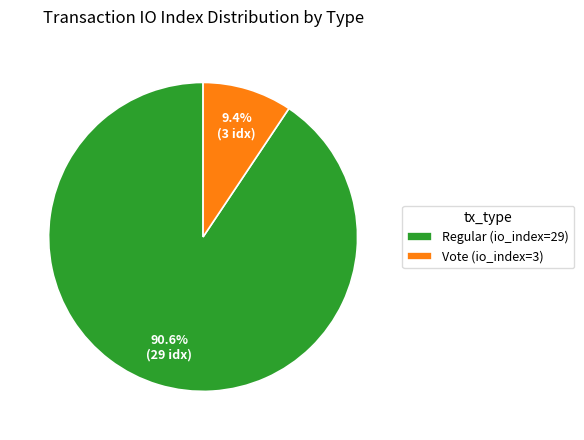

Does Regular (io_index=29) account for over 50% of the chart?

Yes